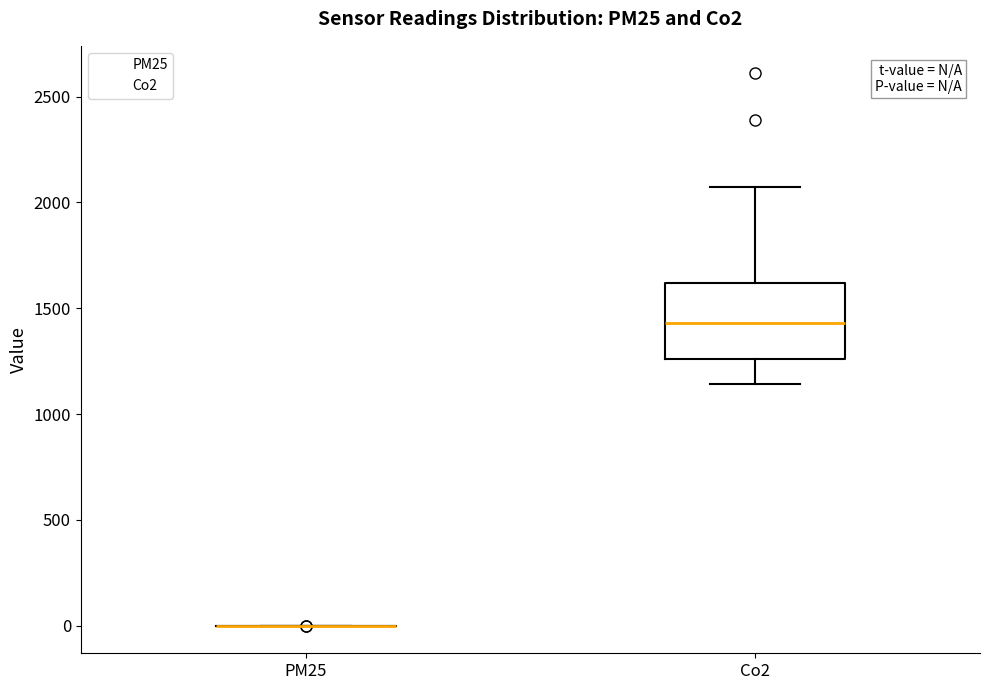

Reading left to right, transcribe this box plot: for each box, give where its median line is, the range the box spans, and where its two whiskers end, as read against the y-axis. The values are not printed on the chart, so give them approximately, as read against the axis.

PM25: box collapsed to a line at 0, whiskers 0 to 0
Co2: median 1450, box 1250 to 1600, whiskers 1150 to 2050